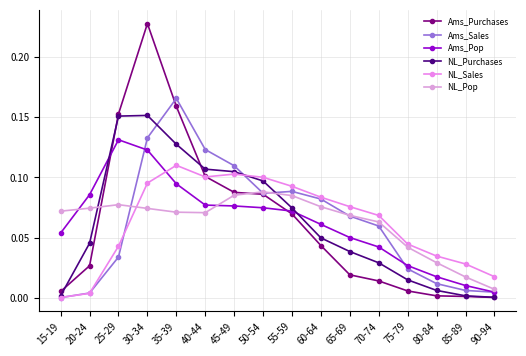

Does the chart display data point markers on the line(s)?

Yes